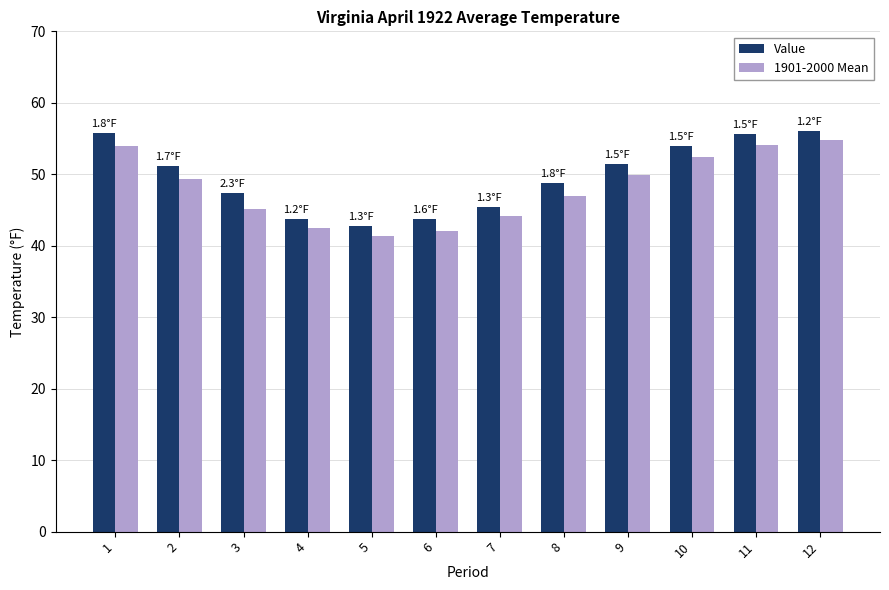

What is the highest value of the Value series?

56.0